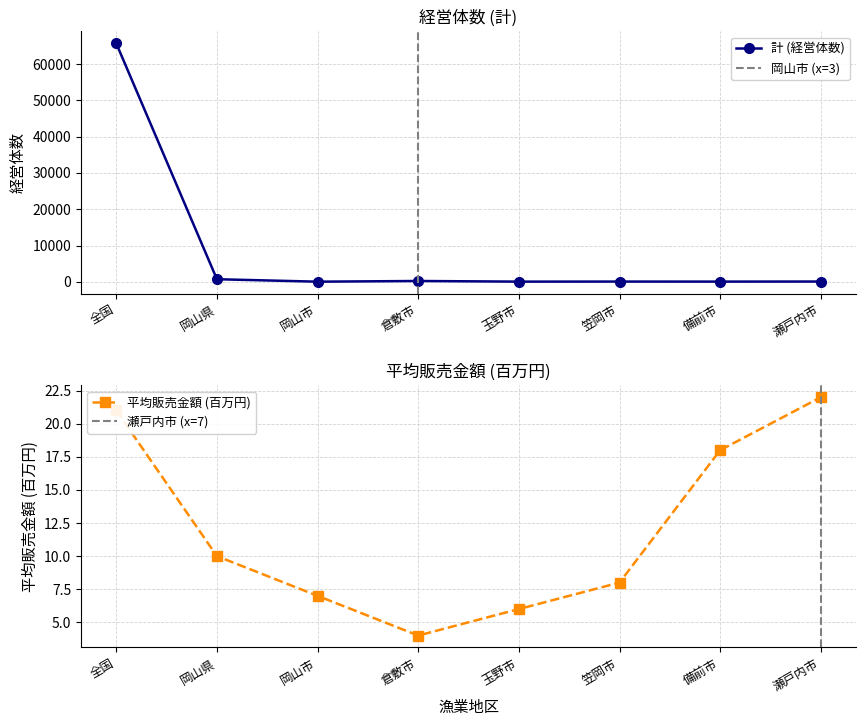

What position from the right is 岡山市?

6